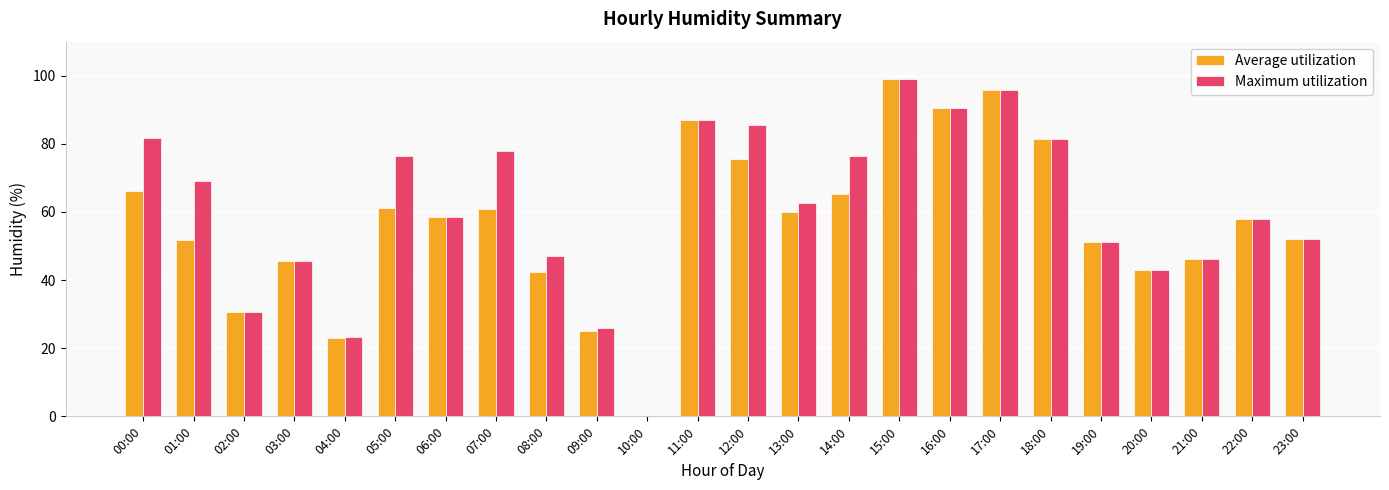

What is the average value of the Average utilization series?

57.1